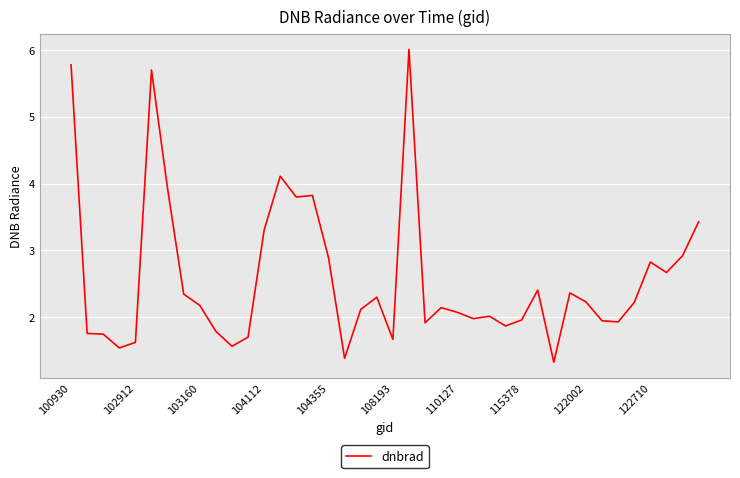

What is the smallest value displayed?

1.3